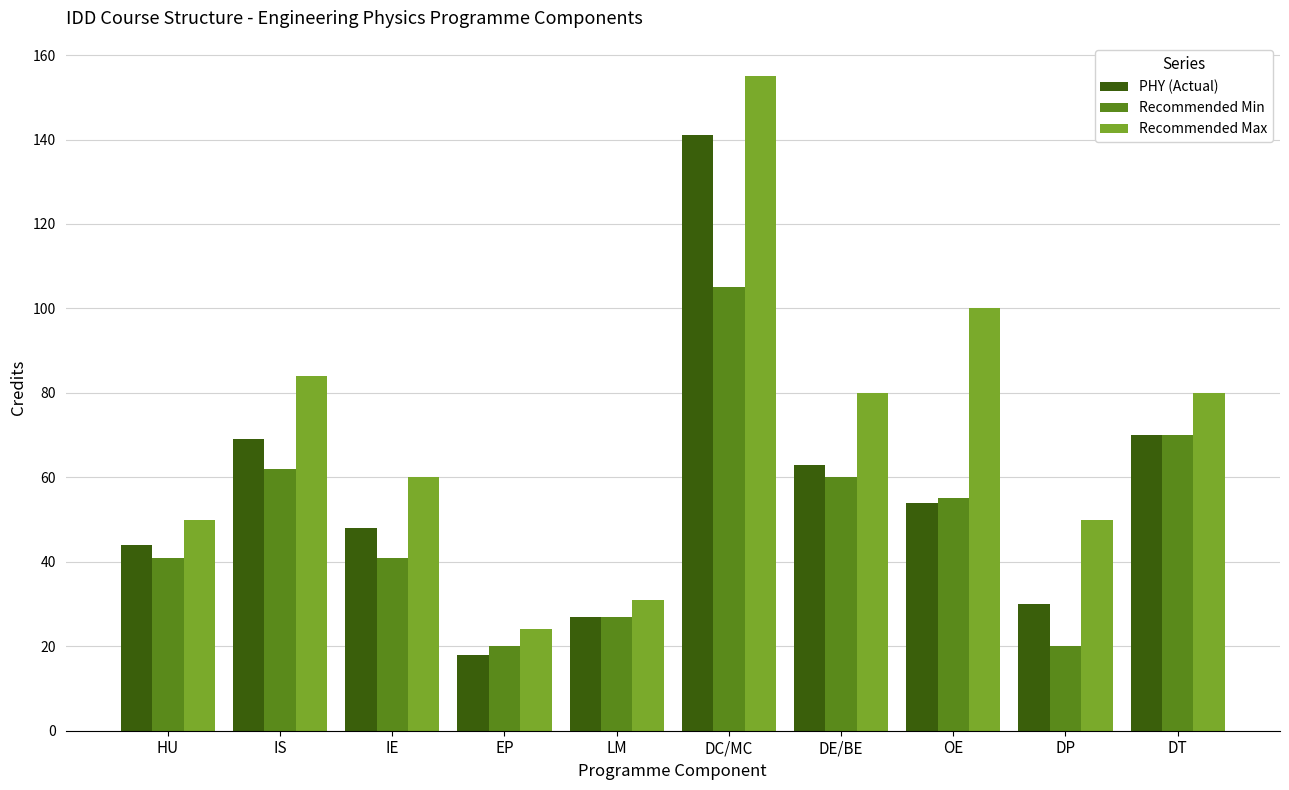

Between DP and DT, which series saw the biggest shift?

Recommended Min